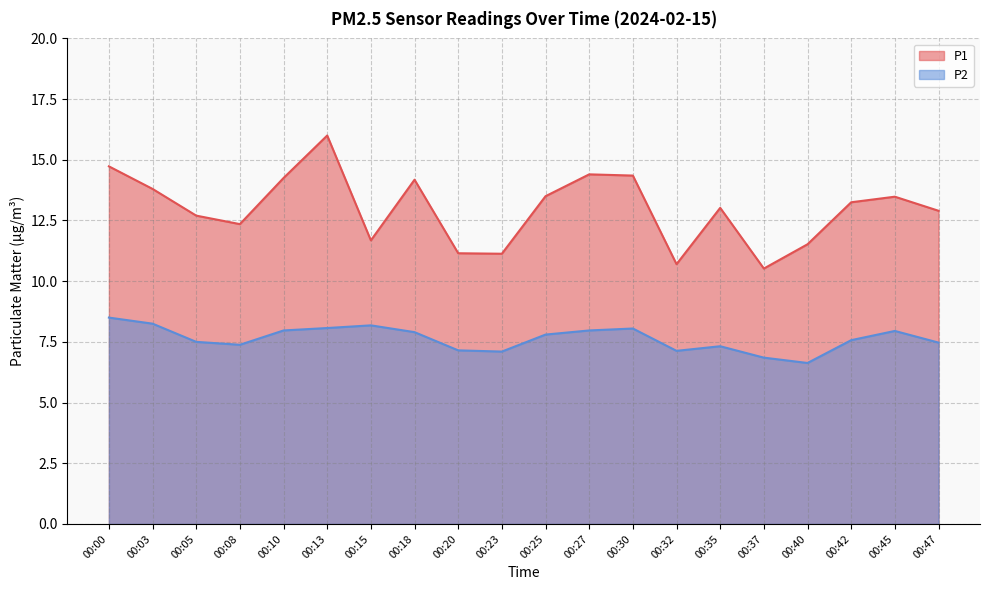

Between 00:25 and 00:40, which series saw the biggest shift?

P1